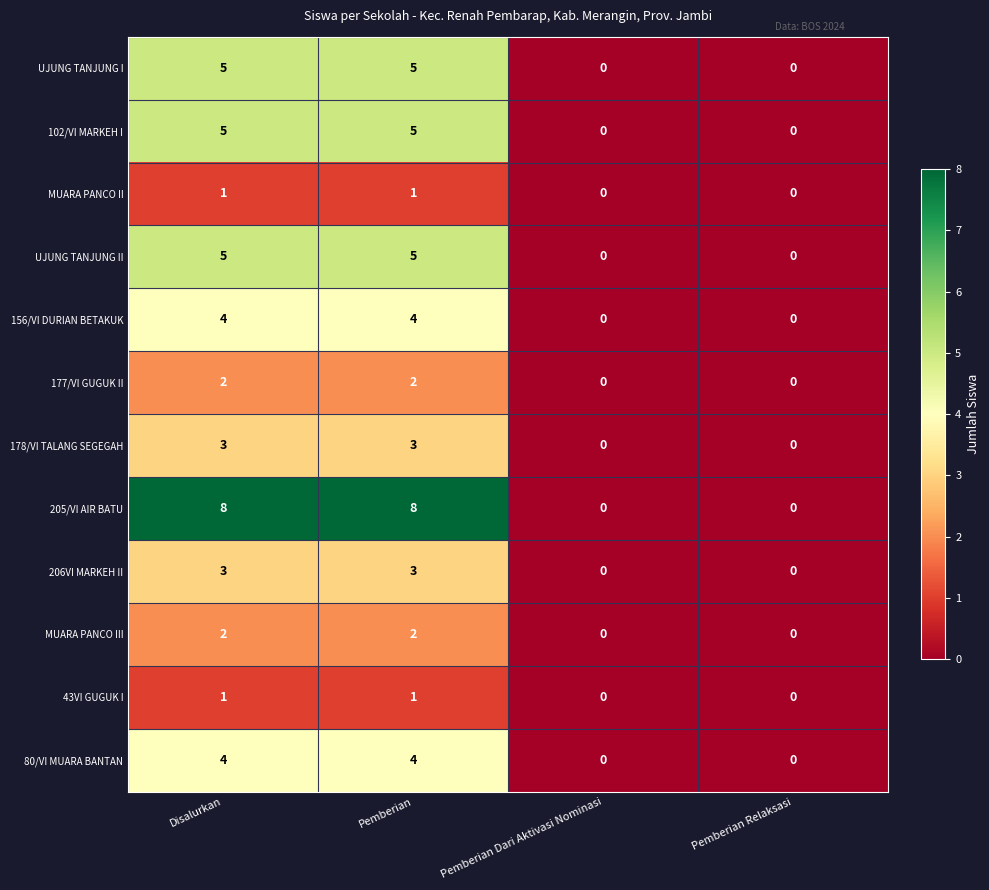

Count the number of categories in the chart.

4